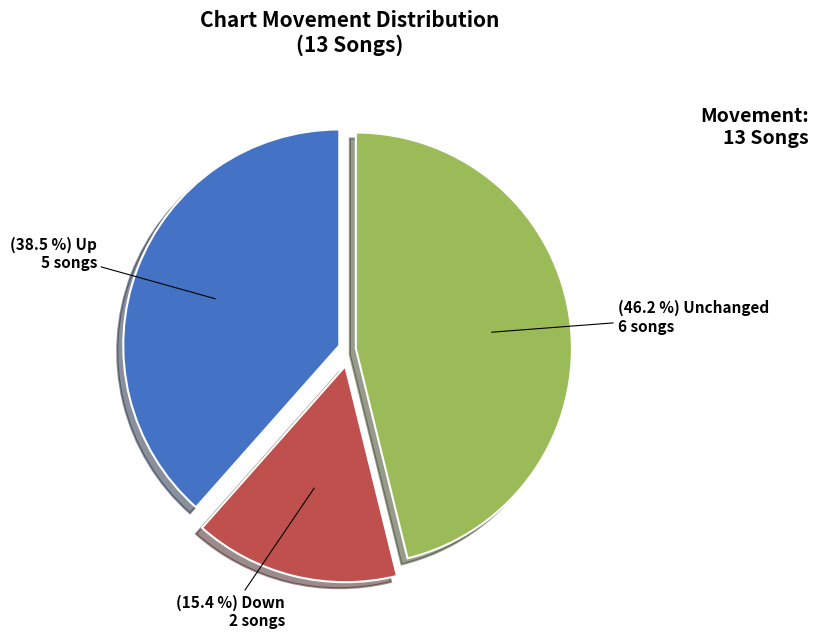

Is there a majority slice in this chart?

No